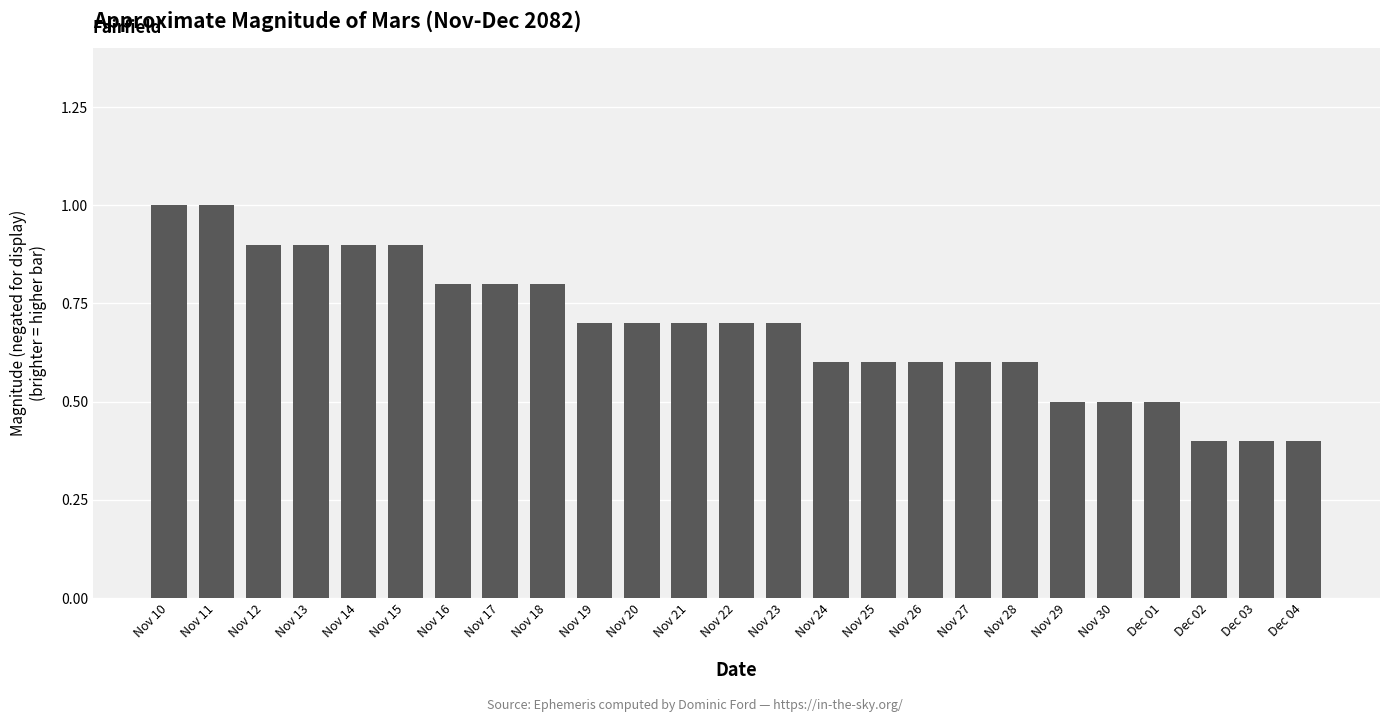

Is it true that the value at Nov 30 is 0.5?

True